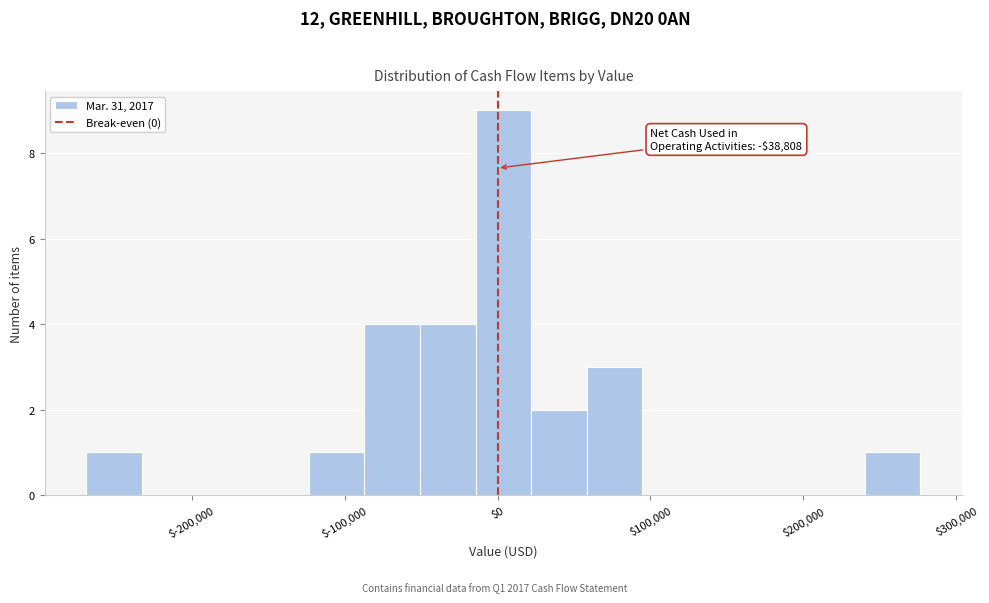

Around what value on the x-axis is the tallest bar? Give the approximate position of its centre, as read against the axis.

0